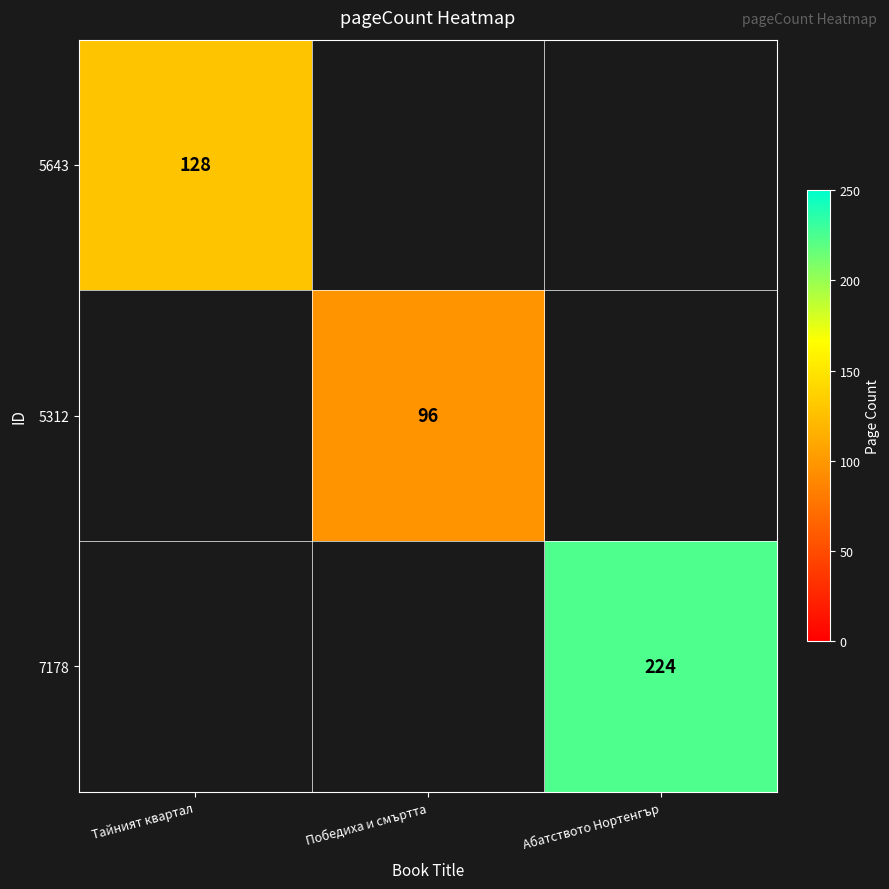

Which category has the highest value across all series?

Абатството Нортенгър